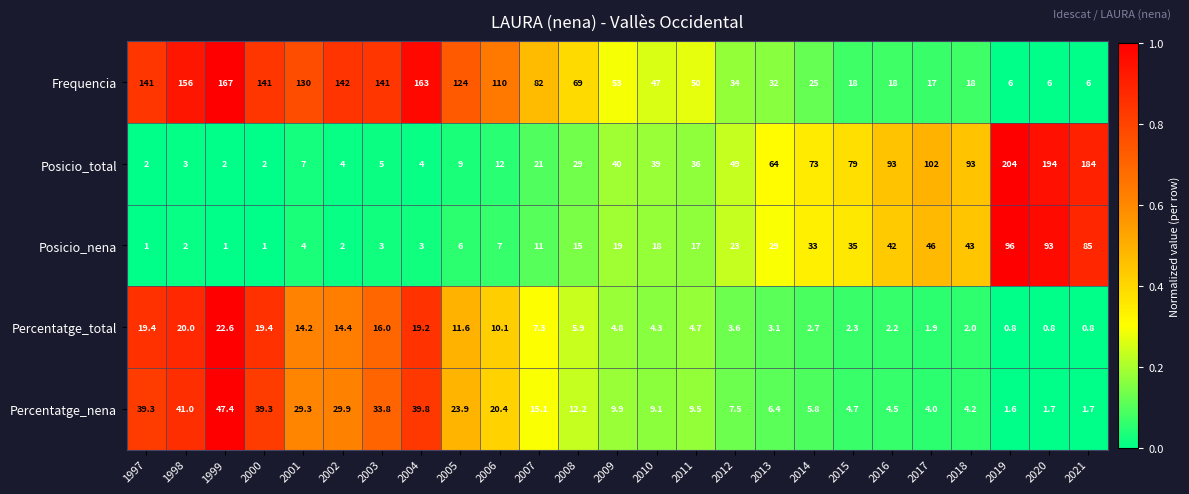

Is it true that Posicio_total equals 13.3 at 2011?

False